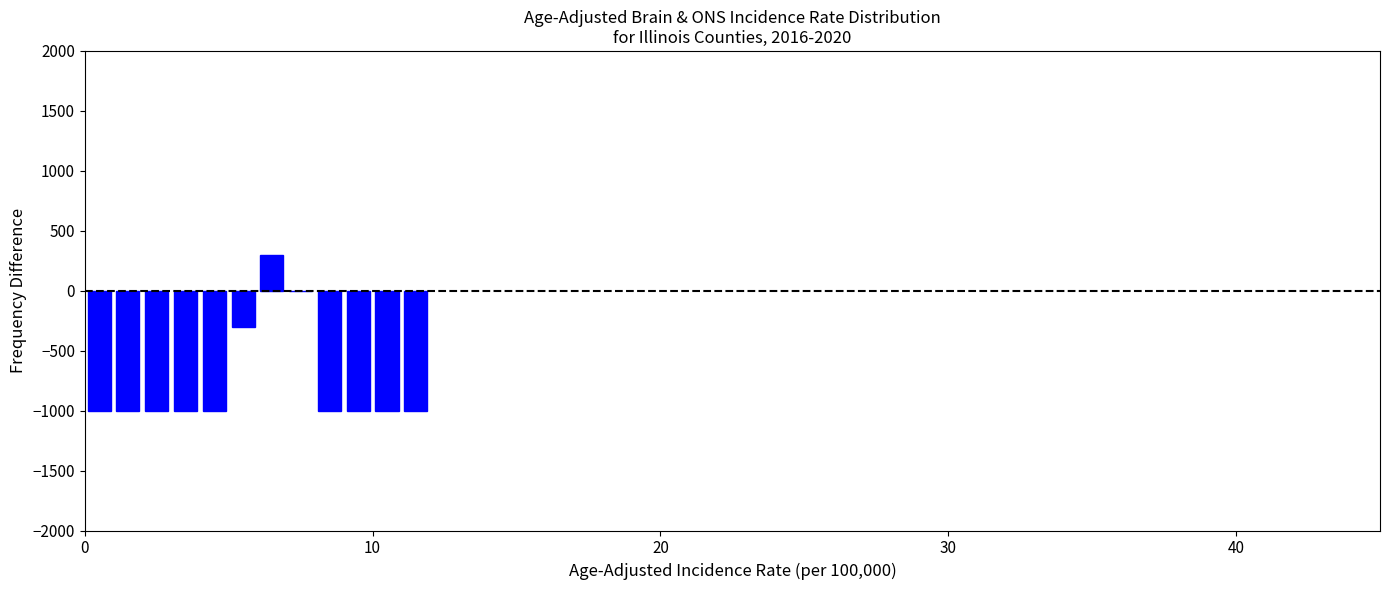

Around what value on the x-axis is the tallest bar? Give the approximate position of its centre, as read against the axis.

7